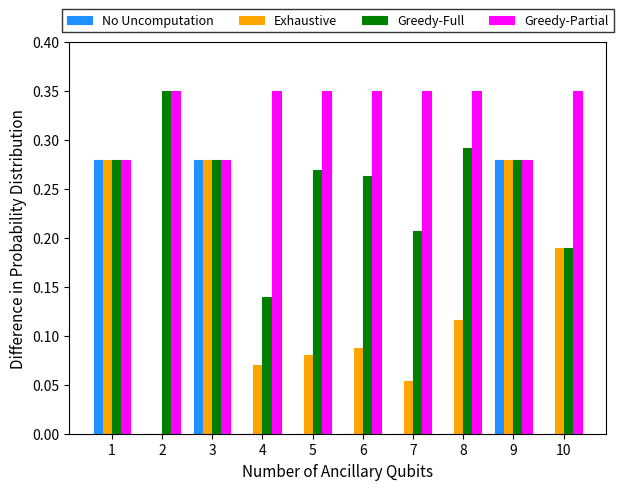

Which series changed the most between 2 and 8?

Exhaustive